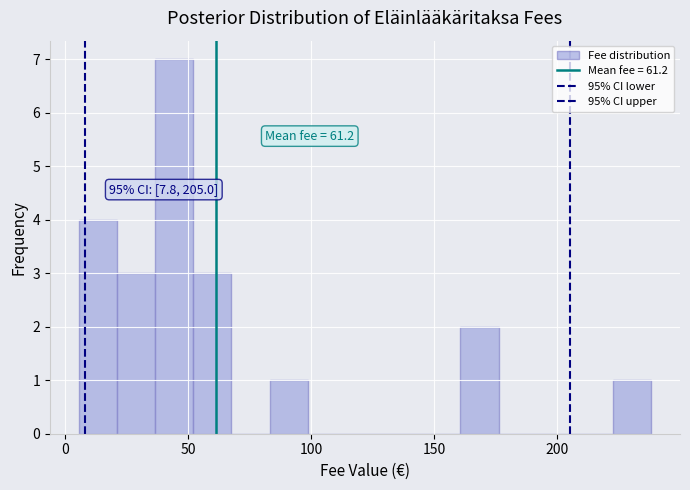

Read against the x-axis, roughly where is the centre of the tallest bar?

45